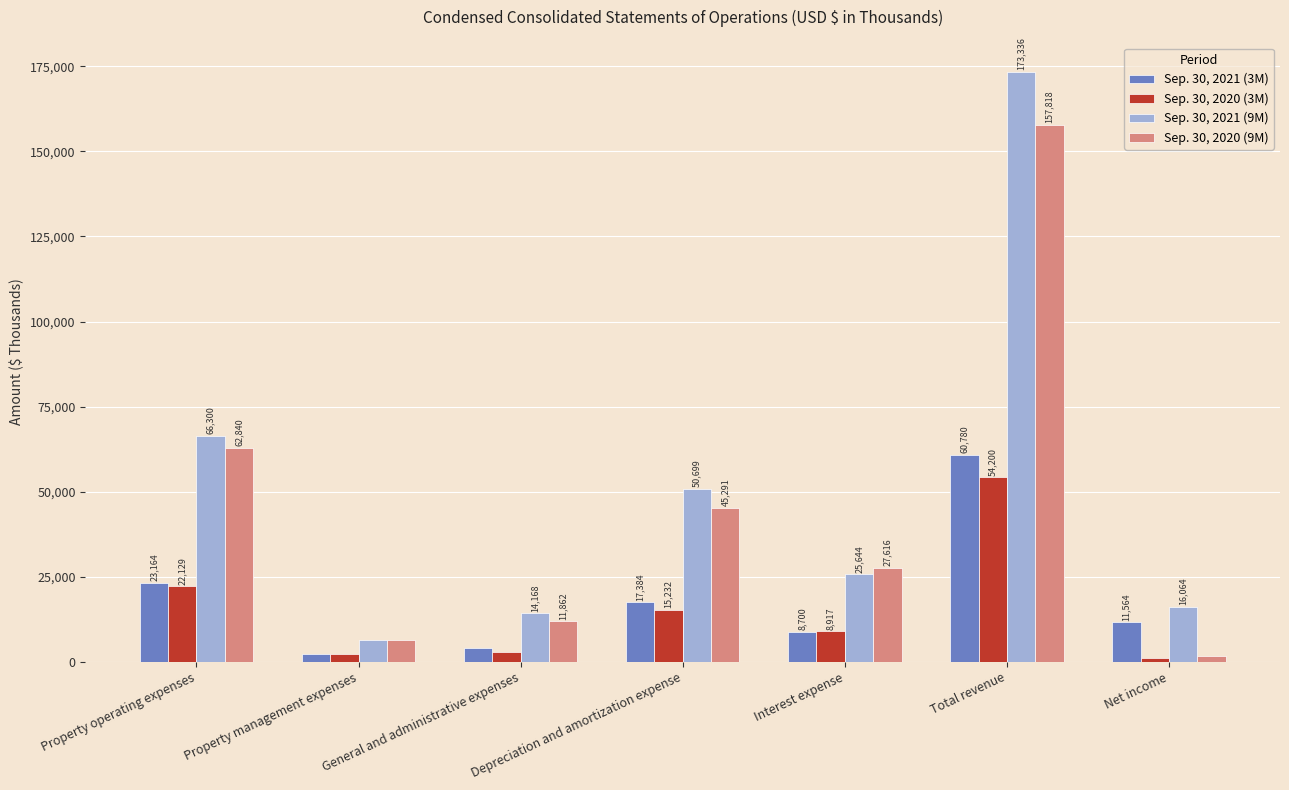

Where does the Sep. 30, 2020 (9M) series first go above 27616?

Property operating expenses